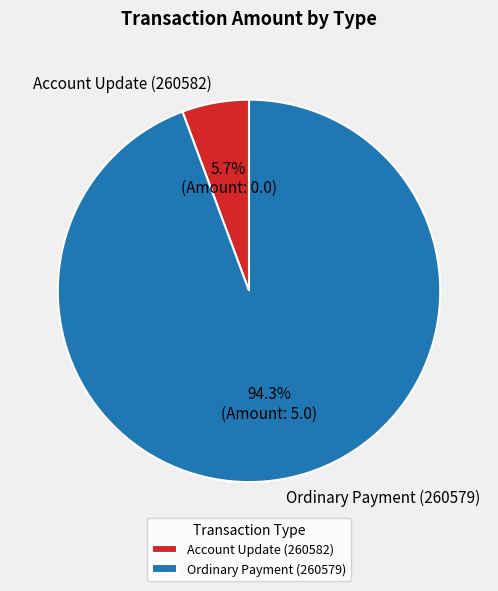

The Ordinary Payment (260579) slice represents 99% of the pie. True or false?

False